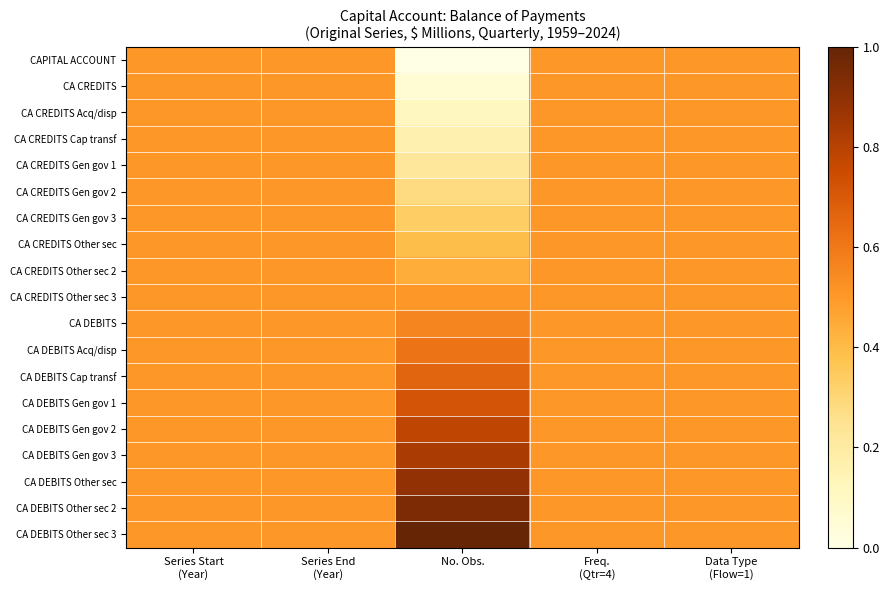

At which category is the sum across all series the highest?

Series Start
(Year)